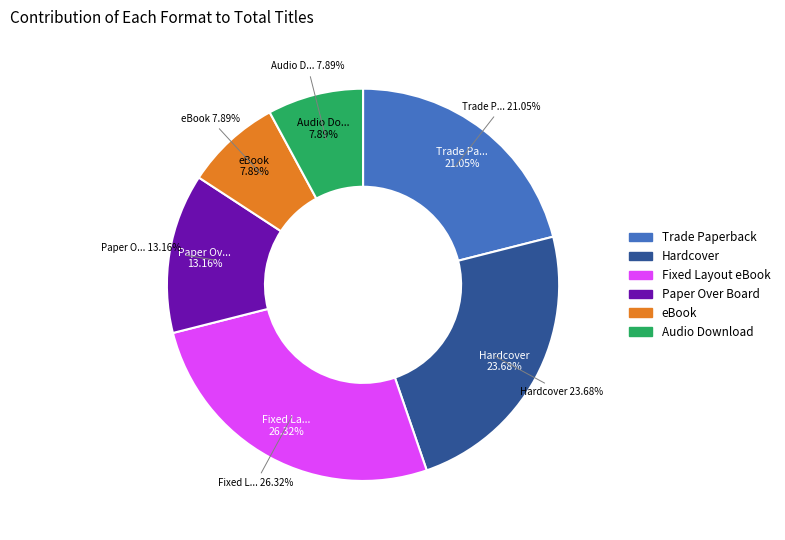

What is the change in value from Hardcover to Audio Download?

-6